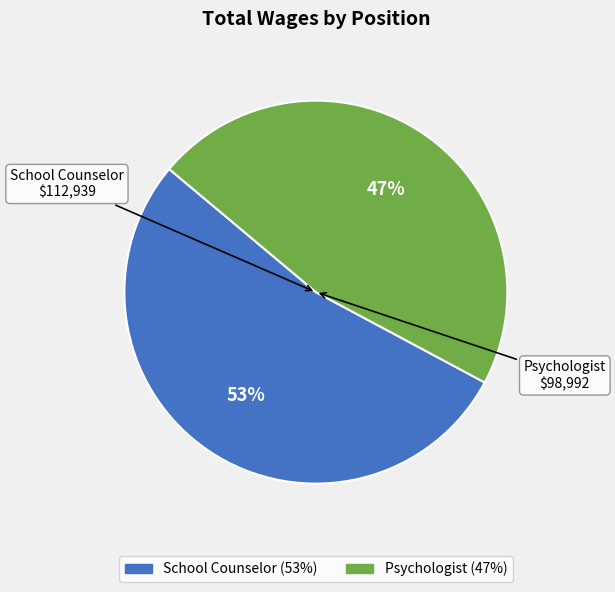

To the nearest percent, what is the average slice percentage?

50%